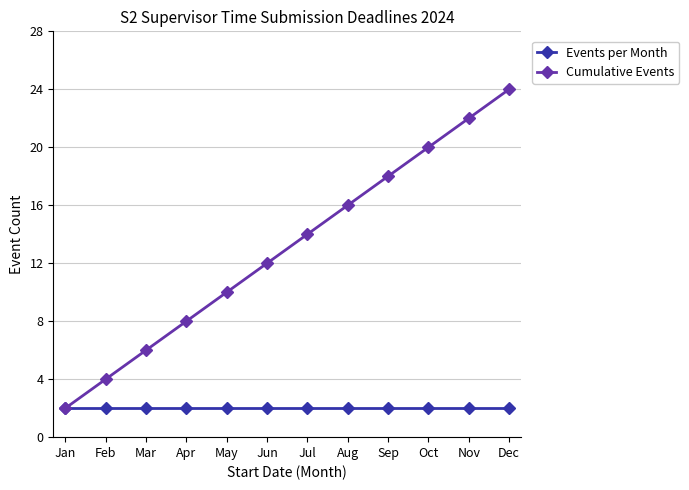

Which series has the largest total across all categories?

Cumulative Events